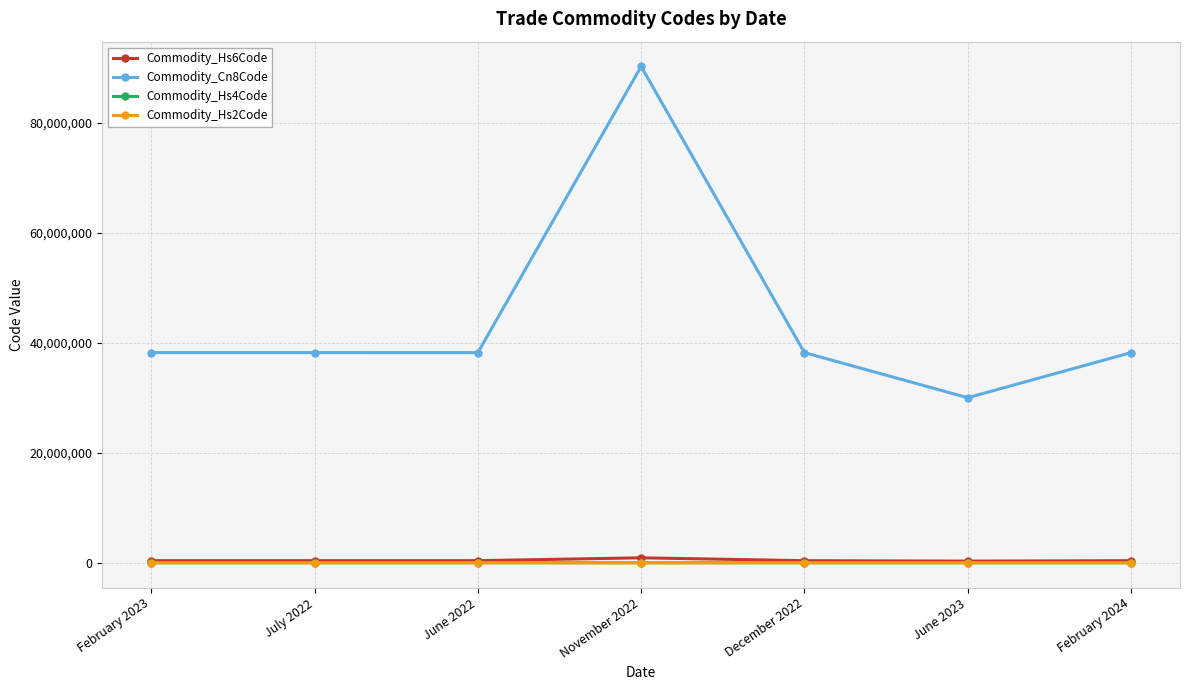

Is it true that Commodity_Hs2Code equals 90 at November 2022?

True